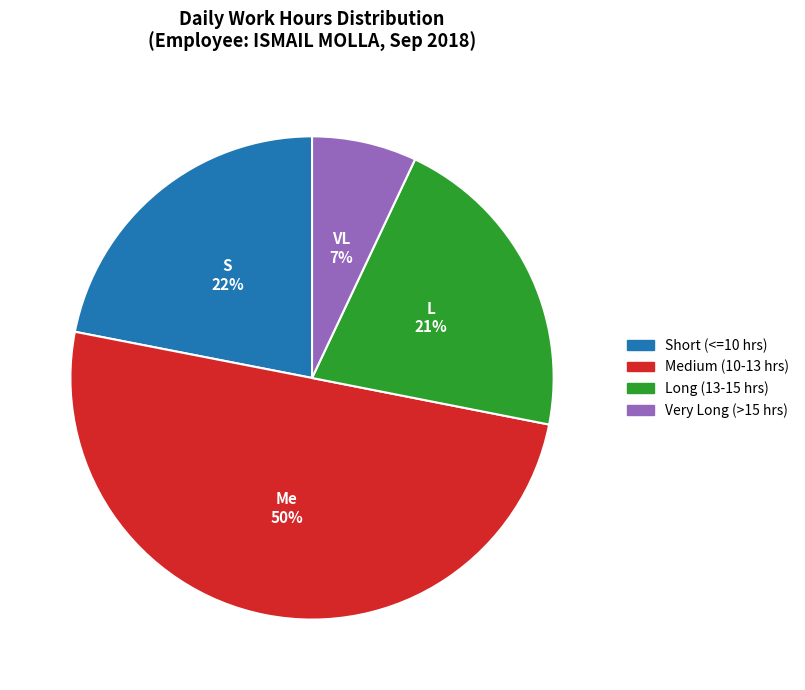

To the nearest percent, what is the difference between the largest and smallest slice percentages?

43%